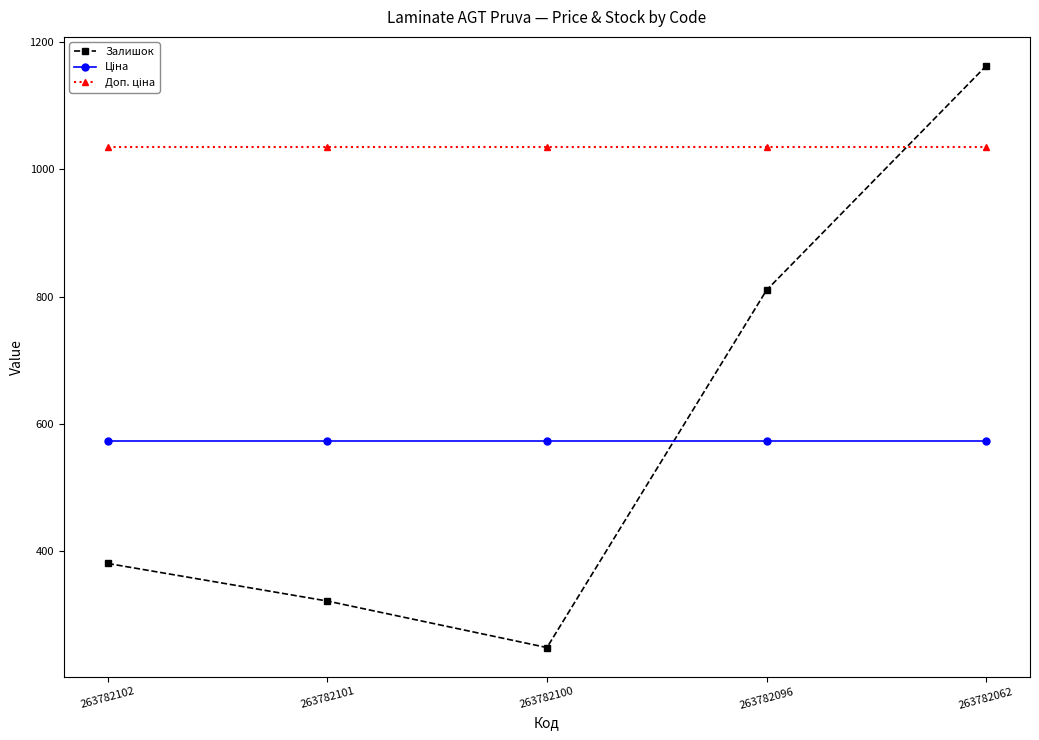

How many distinct data groups are displayed?

3